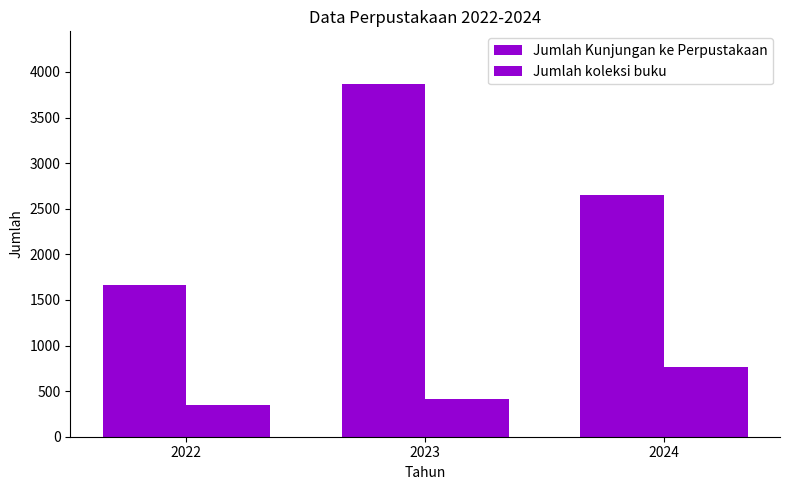

What is the difference between the Jumlah koleksi buku values at 2024 and 2022?

421